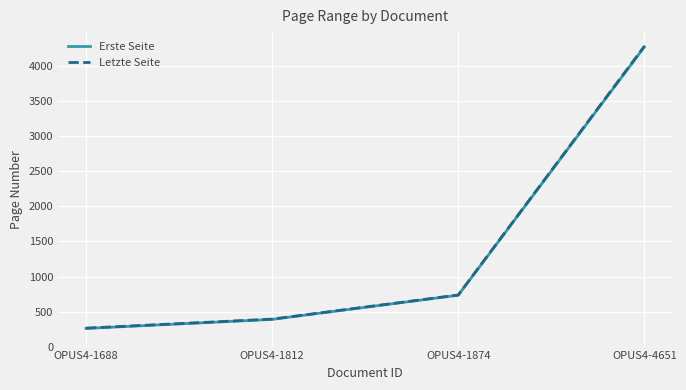

How many distinct data groups are displayed?

2